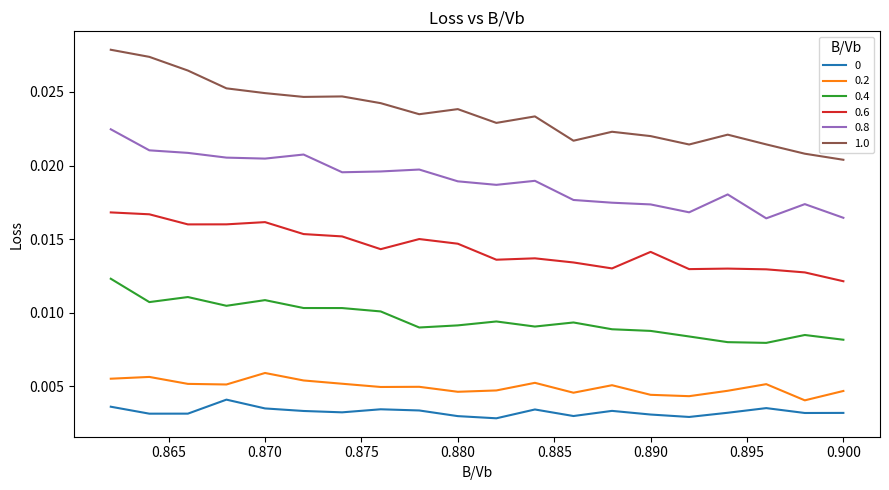

How many distinct data groups are displayed?

6